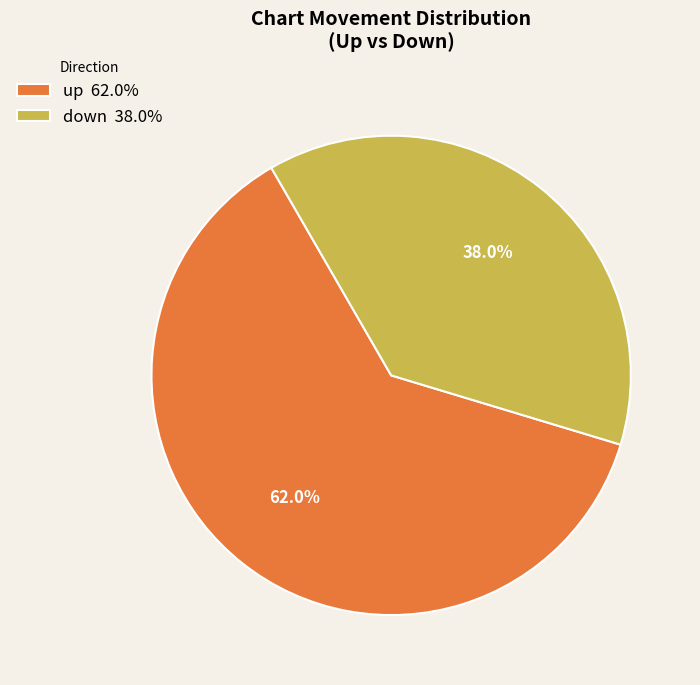

Is it true that up is 62% of the pie?

True